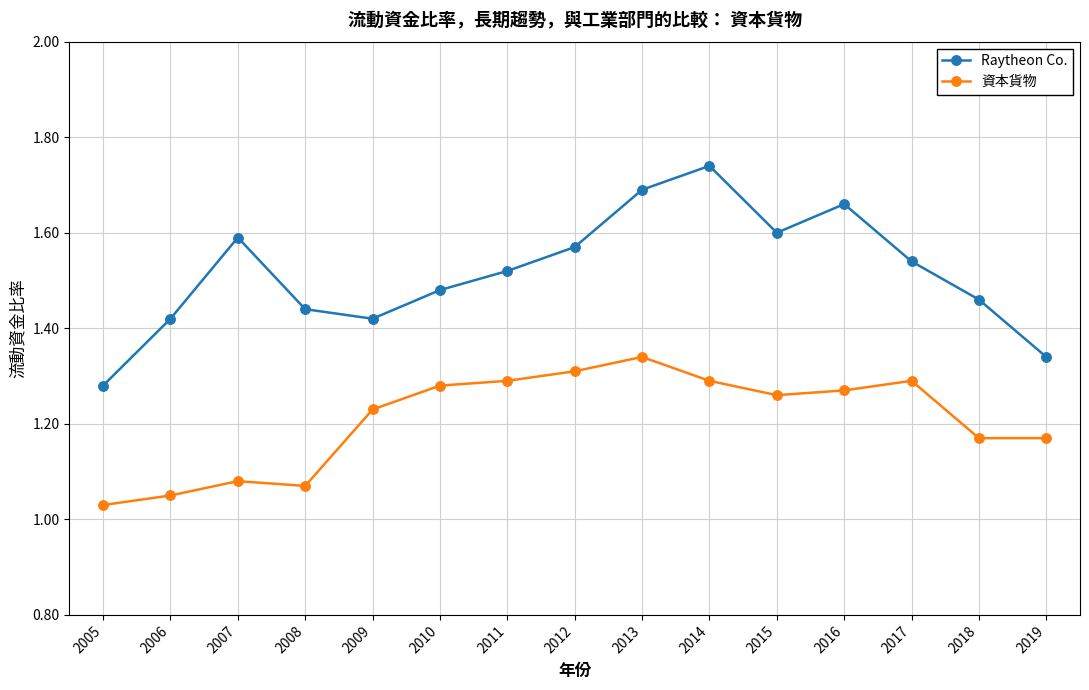

Where is Raytheon Co. nearest to the value 1?

2005